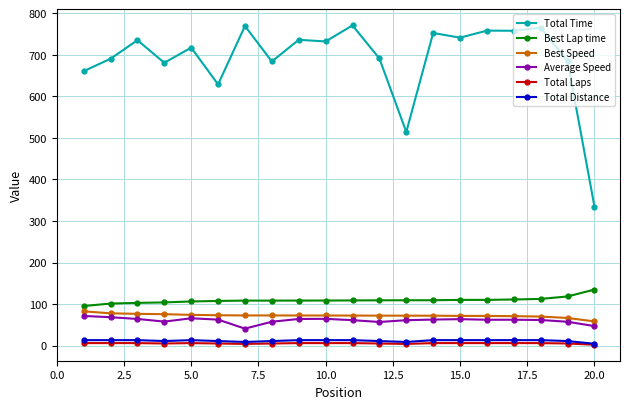

What are all the series names shown in the legend?

Total Time, Best Lap time, Best Speed, Average Speed, Total Laps, Total Distance